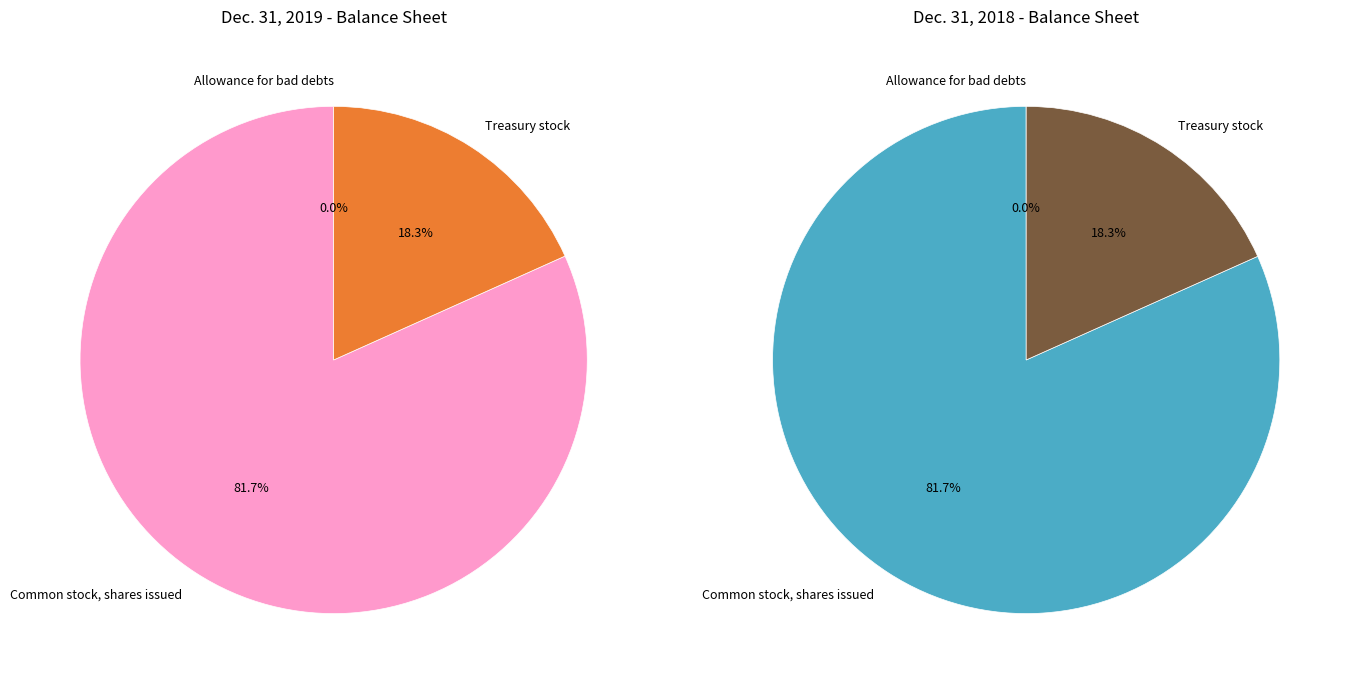

How many segments does this pie chart have?

3